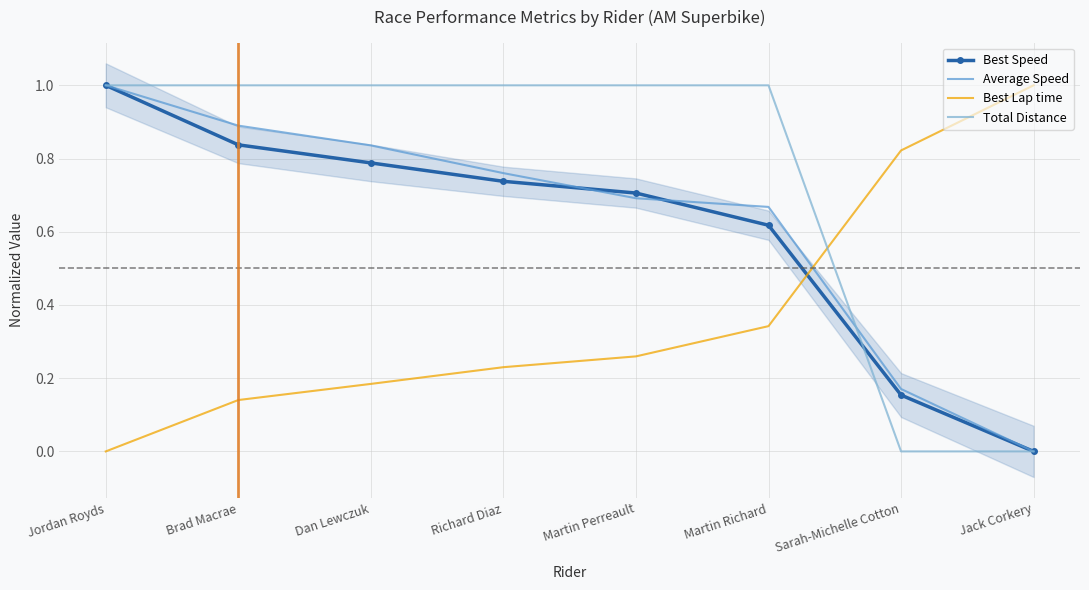

What is the difference between the maximum and minimum values in the Best Lap time series?

1.0